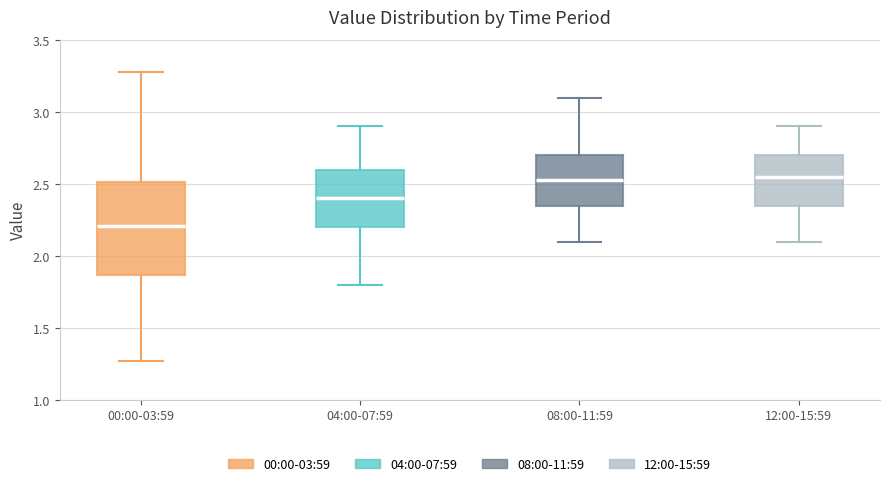

Reading left to right, transcribe this box plot: for each box, give where its median line is, the range the box spans, and where its two whiskers end, as read against the y-axis. The values are not printed on the chart, so give them approximately, as read against the axis.

00:00-03:59: median 2.20, box 1.85 to 2.50, whiskers 1.25 to 3.30
04:00-07:59: median 2.40, box 2.20 to 2.60, whiskers 1.80 to 2.90
08:00-11:59: median 2.55, box 2.35 to 2.70, whiskers 2.10 to 3.10
12:00-15:59: median 2.55, box 2.35 to 2.70, whiskers 2.10 to 2.90